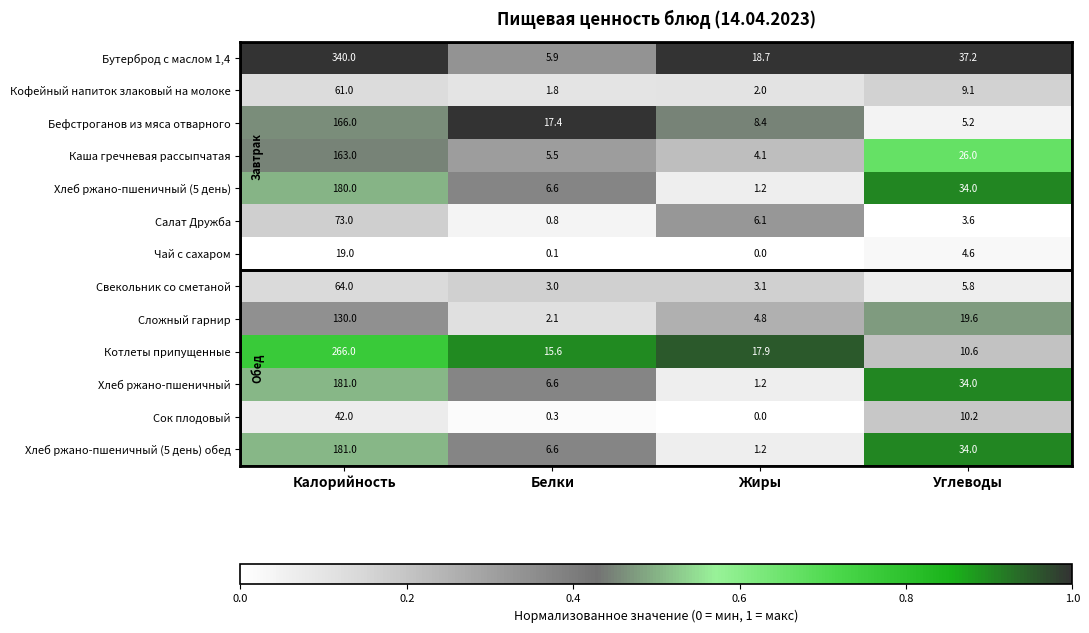

What is the total value across all series at Калорийность?

1866.0